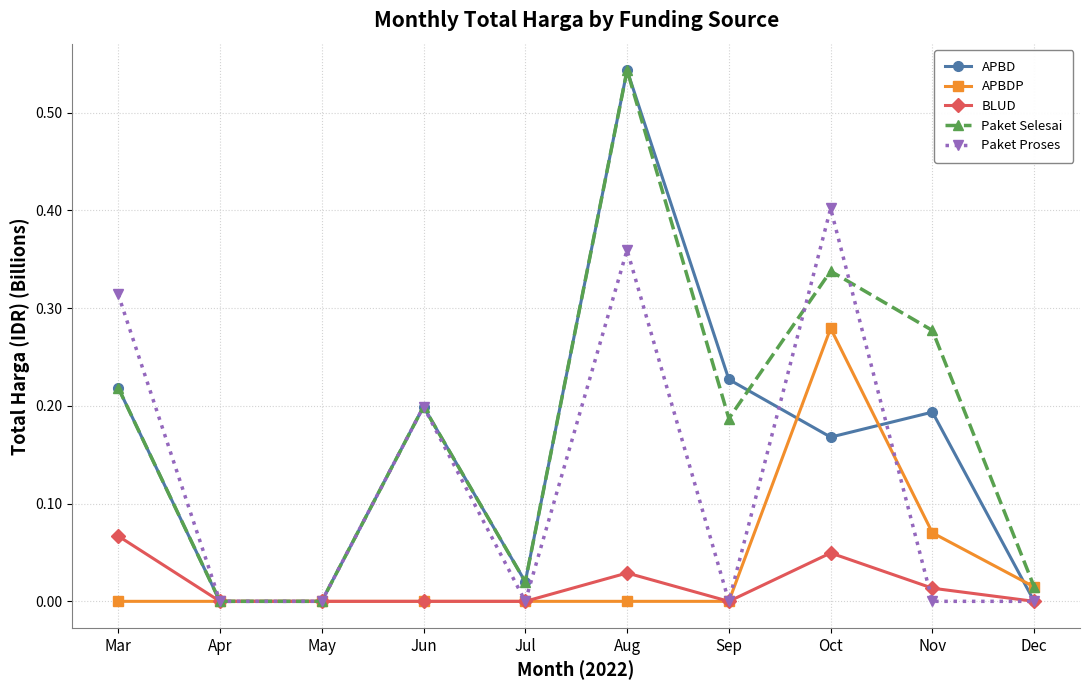

What is the total value across all series at Mar?

0.8